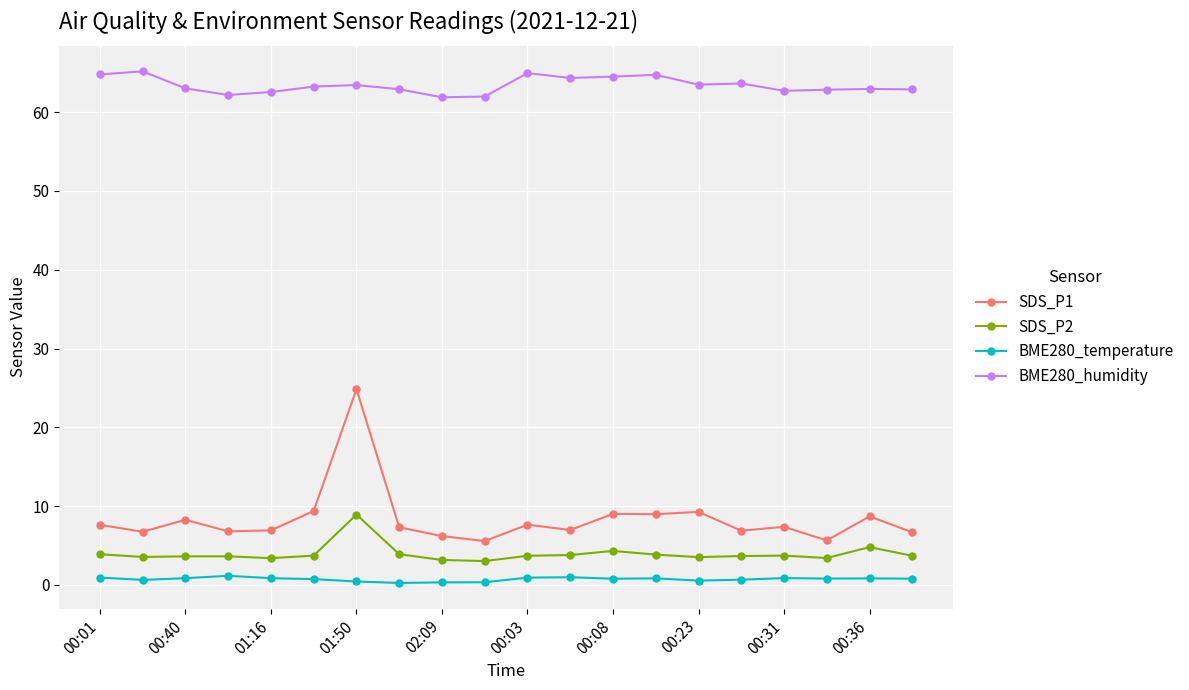

What is the value of the BME280_humidity point at the 16th from the left?

63.6